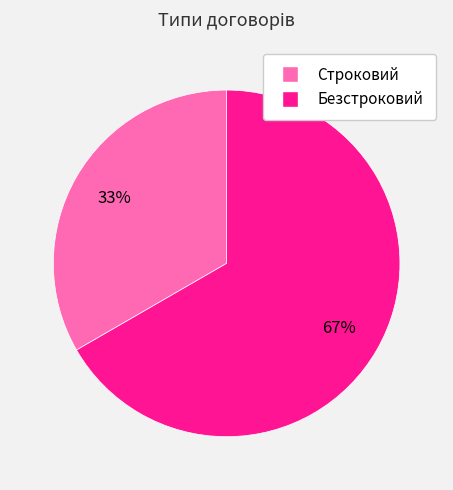

The Безстроковий slice represents 54% of the pie. True or false?

False